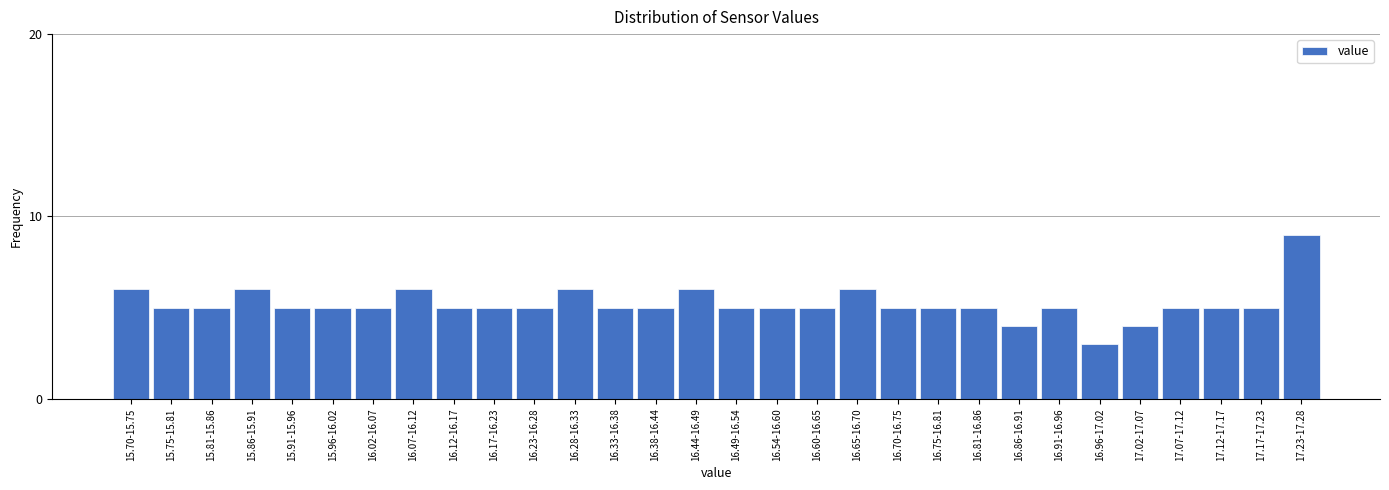

Reading left to right, what are all the values shown in this chart?

6	5	5	6	5	5	5	6	5	5	5	6	5	5	6	5	5	5	6	5	5	5	4	5	3	4	5	5	5	9